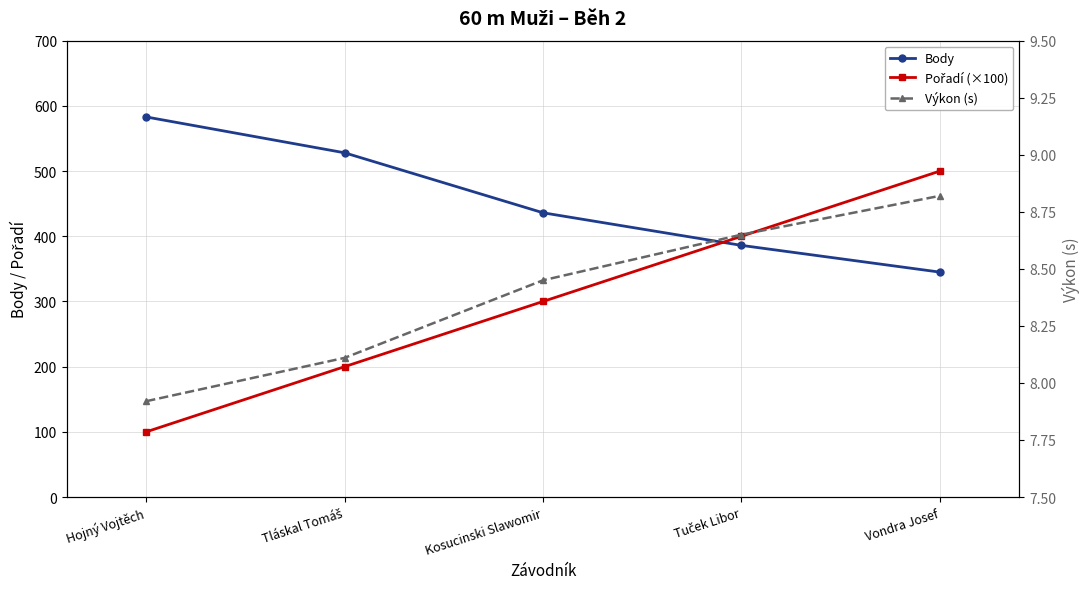

Reading left to right, what are all the values shown in this chart?

Body: 583.0	528.0	436.0	386.0	345.0
Pořadí (×100): 100.0	200.0	300.0	400.0	500.0
Výkon (s): 7.9	8.1	8.4	8.7	8.8